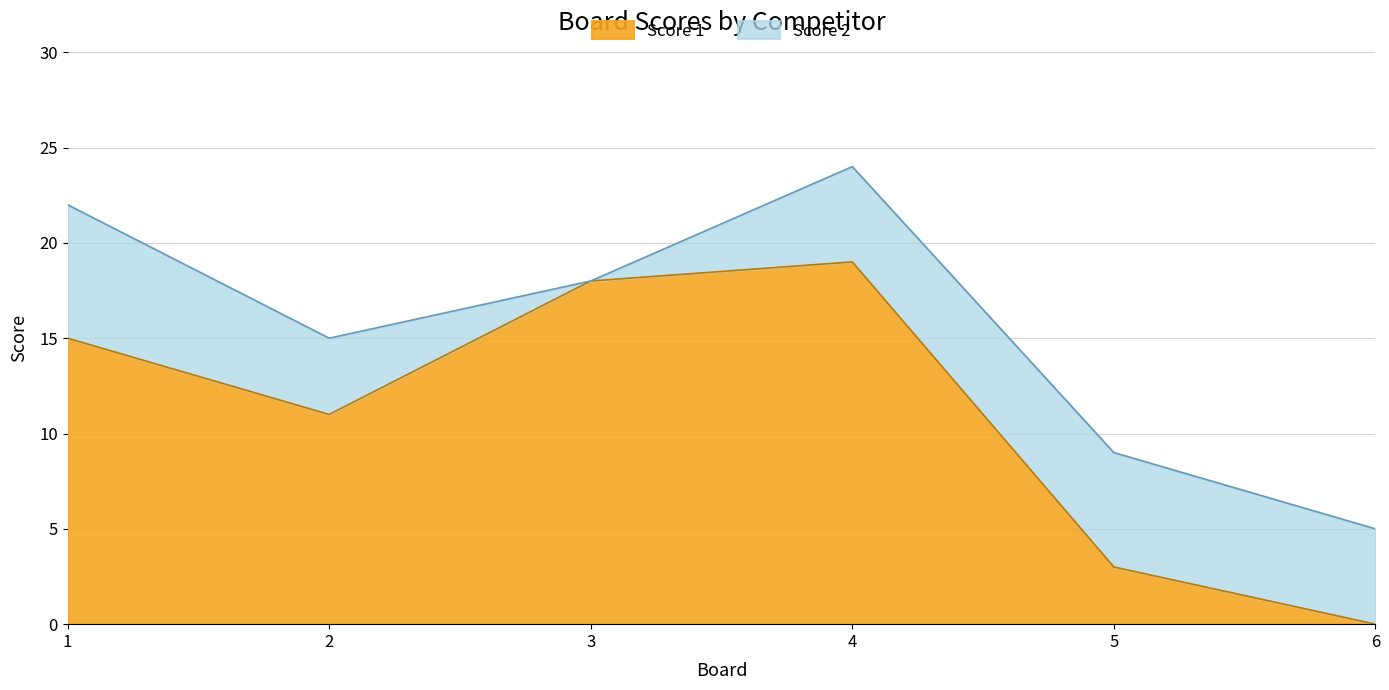

Reading right to left, list all the values displayed in this chart.

0	3	19	18	11	15